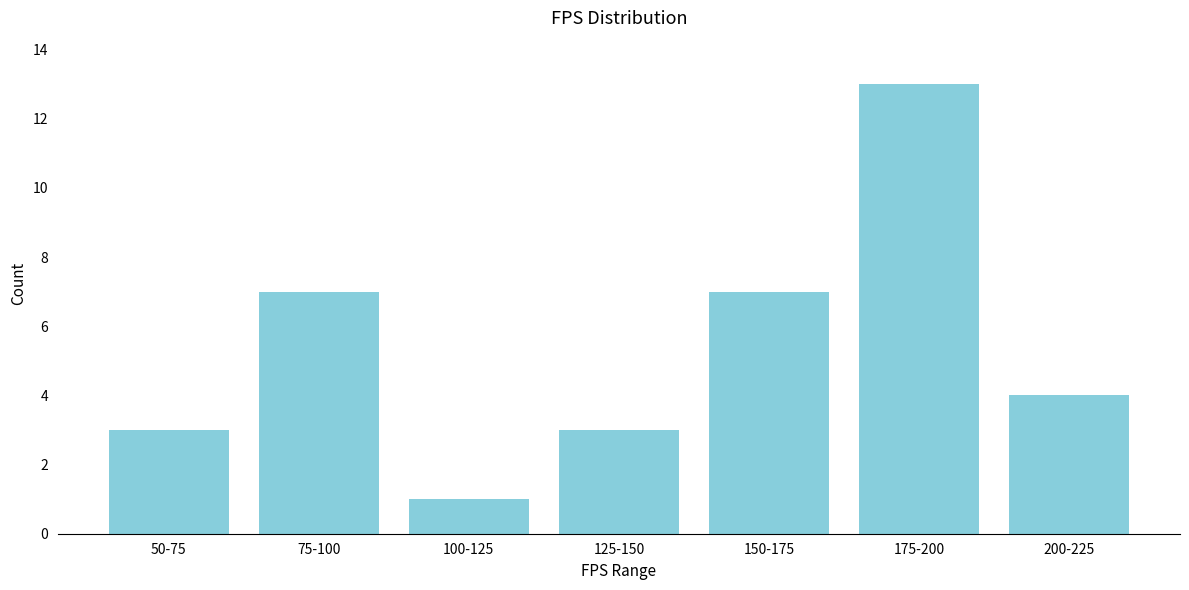

Reading right to left, transcribe all the data shown in this chart.

200-225=4	175-200=13	150-175=7	125-150=3	100-125=1	75-100=7	50-75=3